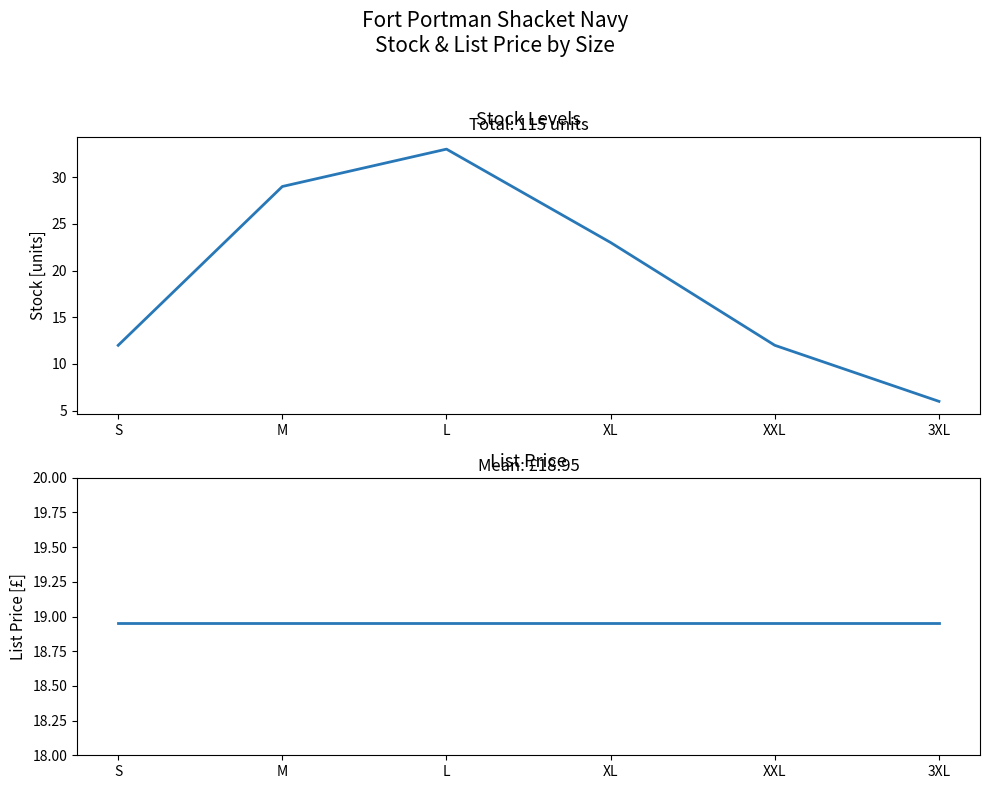

Which series changed the most between L and 3XL?

Stock